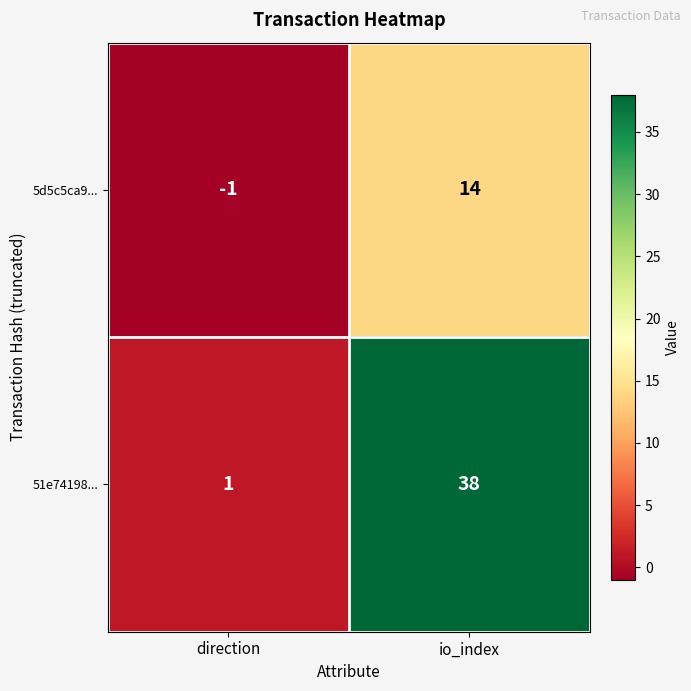

Count the number of categories in the chart.

2